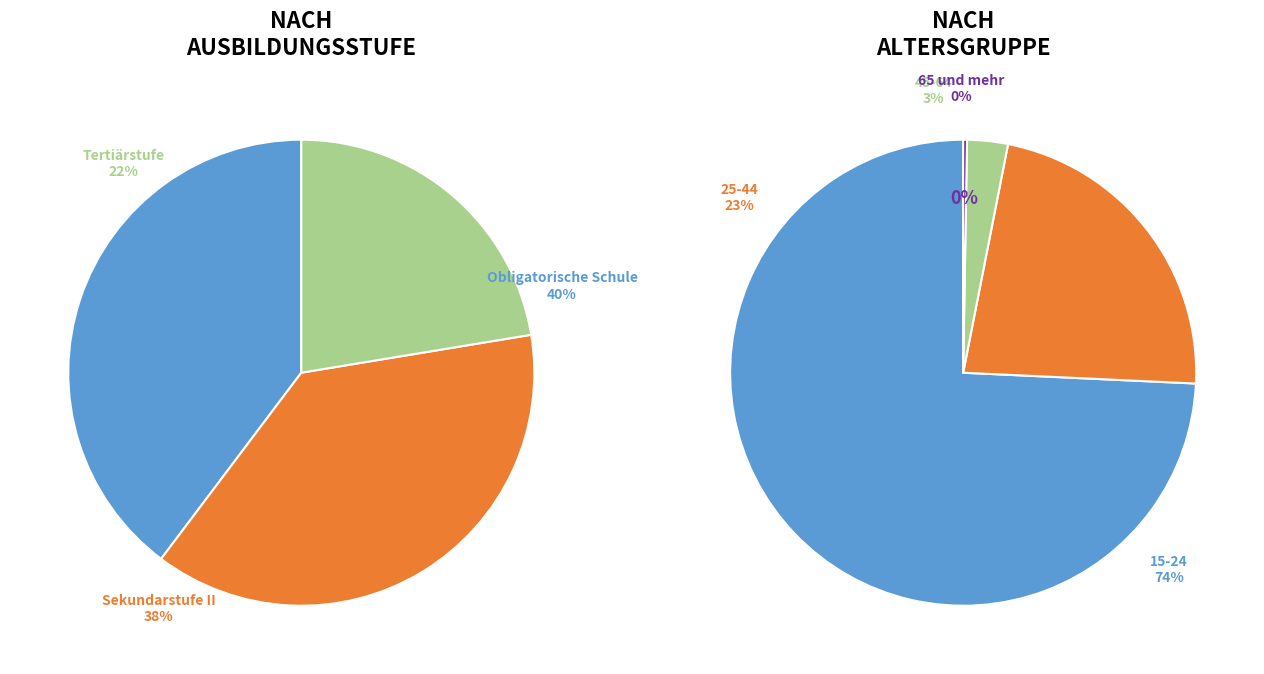

Count the number of slices in the pie.

7